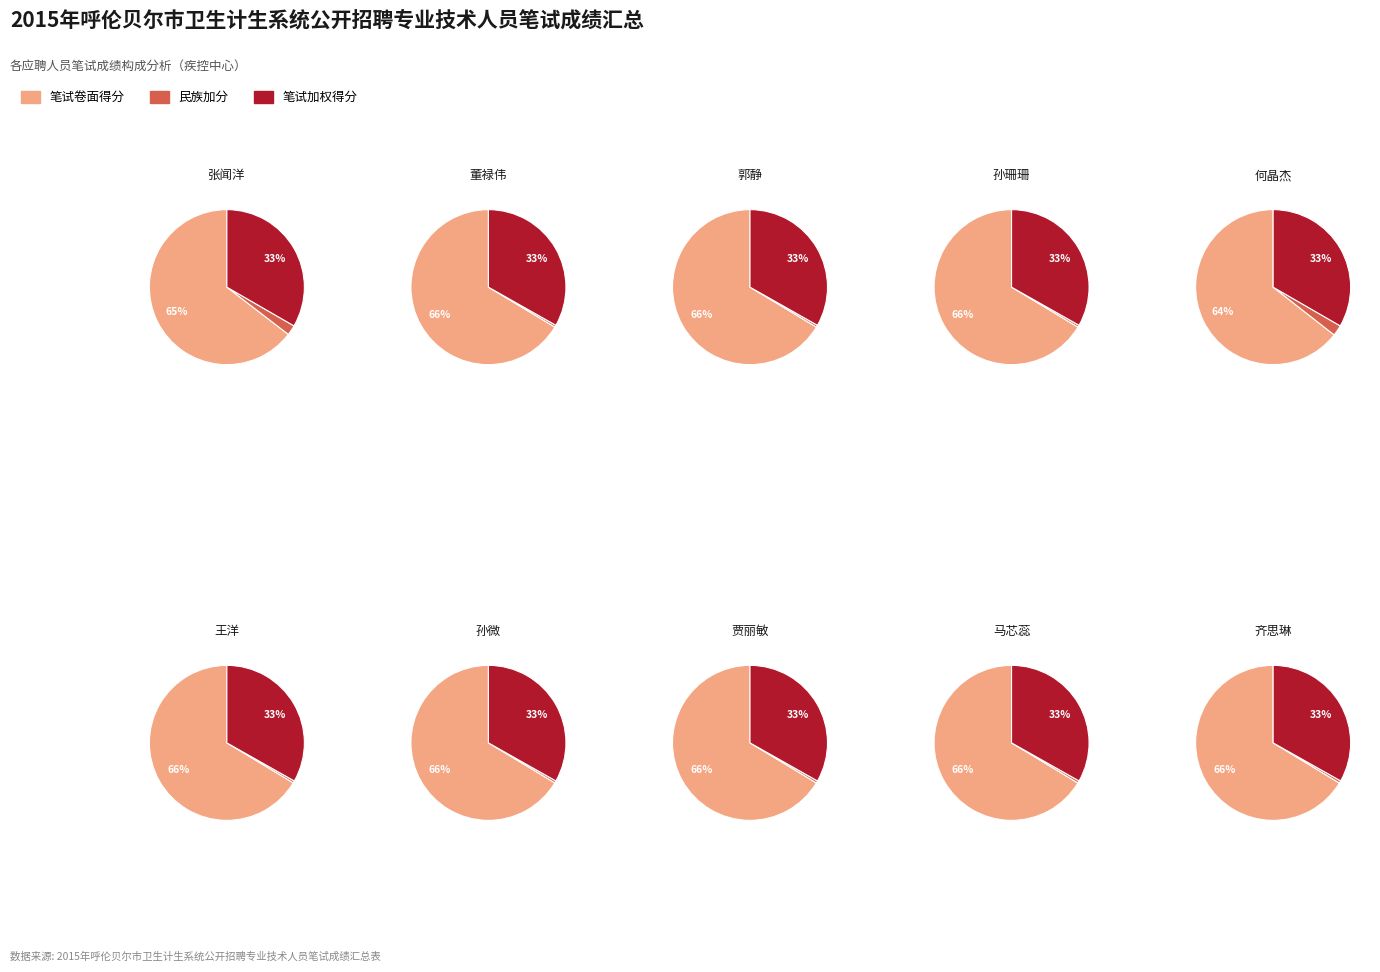

What percentage do 孙珊珊 and 郭静 together represent?

20.7%